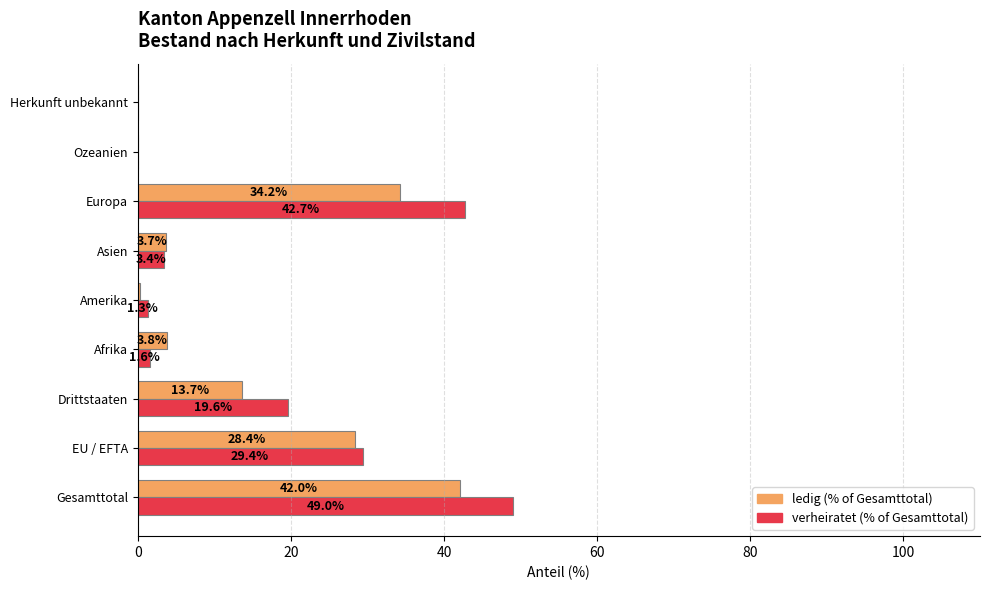

How many data points does each series have?

9